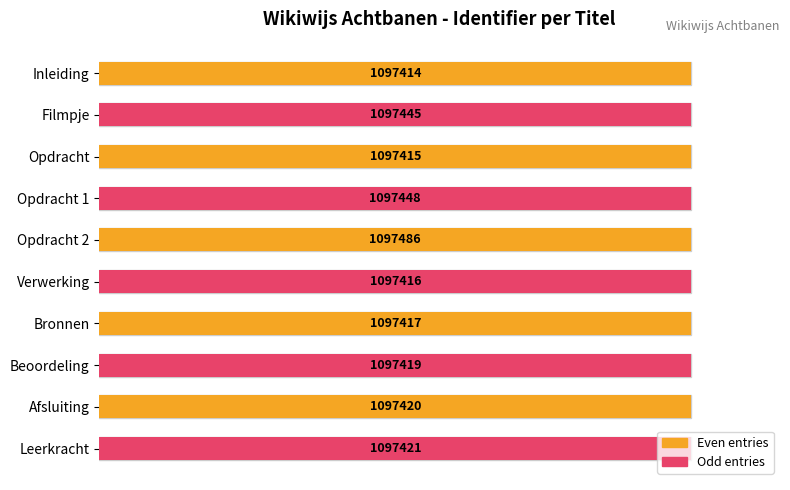

How many bars are there in total?

10